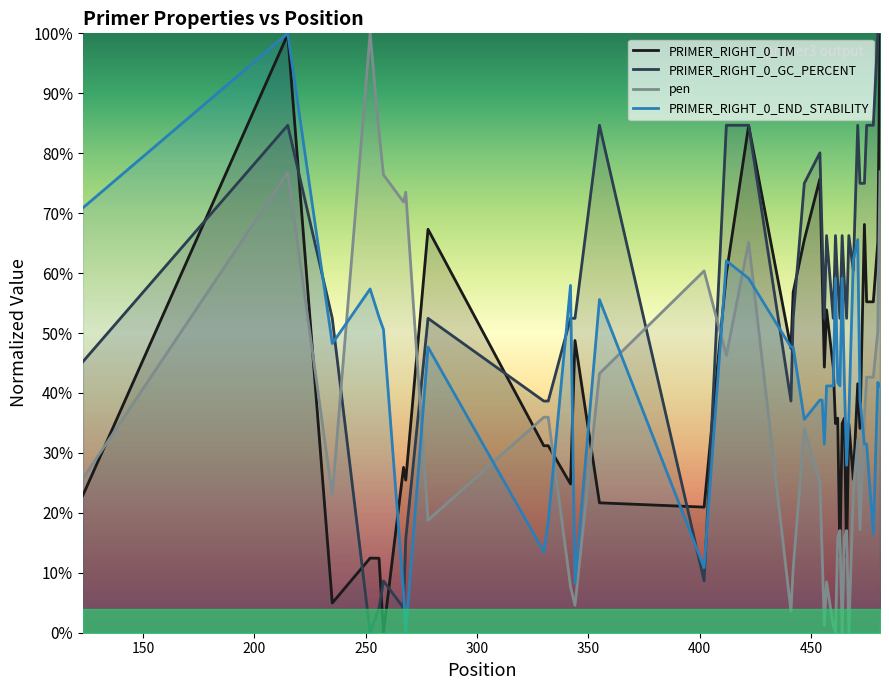

After their last crossing, which series has the higher values: PRIMER_RIGHT_0_GC_PERCENT or pen?

PRIMER_RIGHT_0_GC_PERCENT